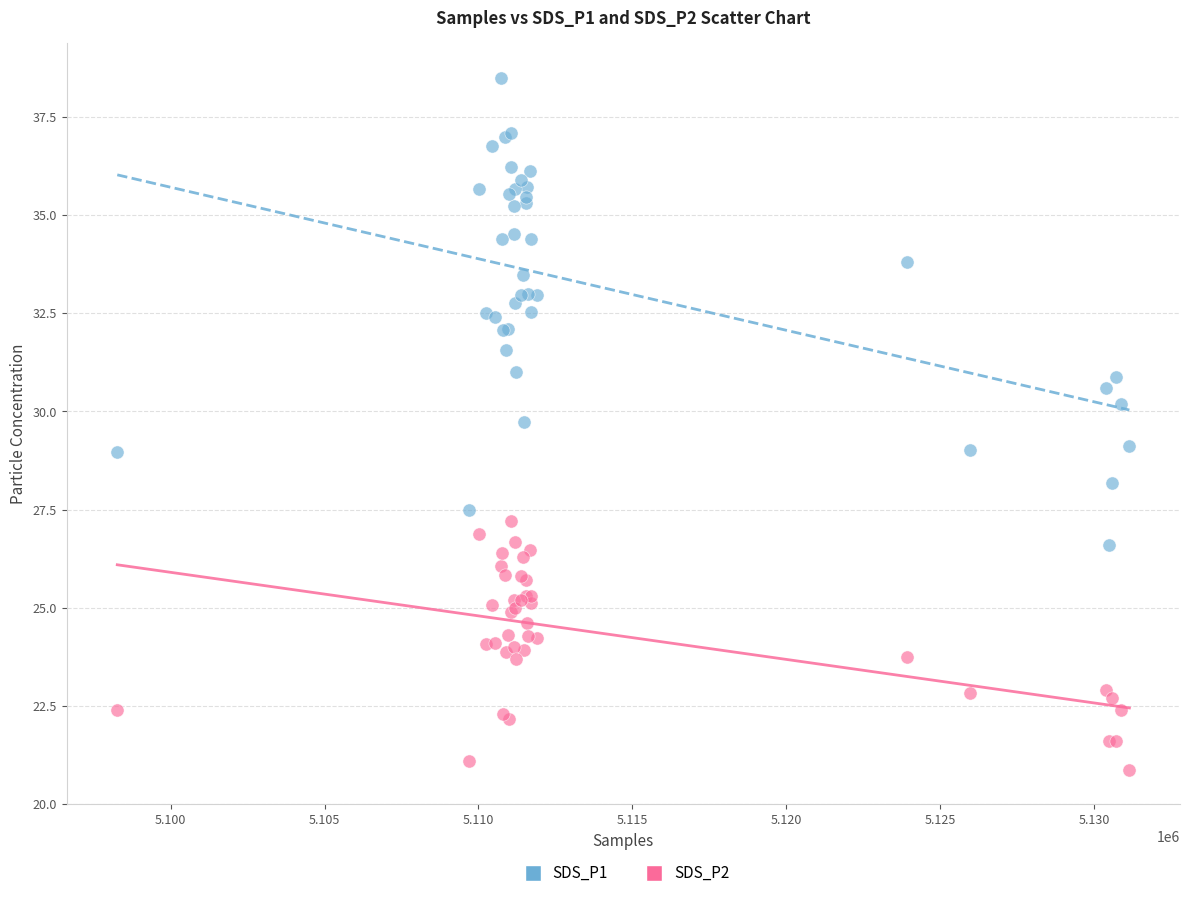

What is the X range (max minus min) for the scatter plot?

32884.0